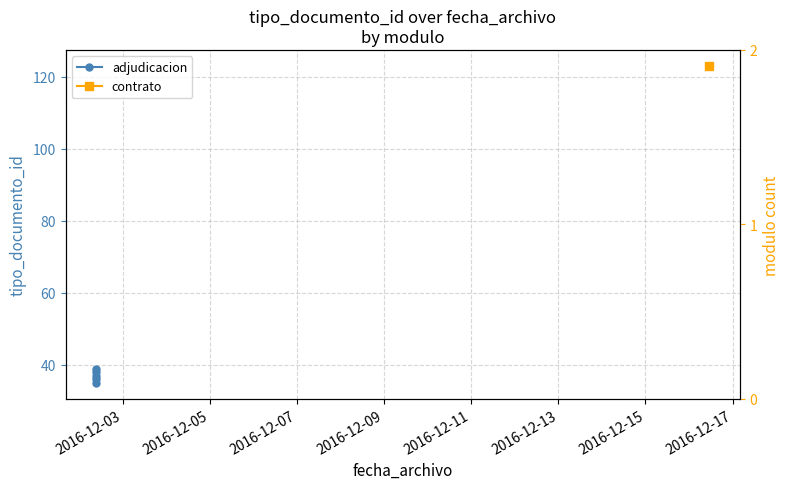

What is the value of the 3rd point from the left?

37